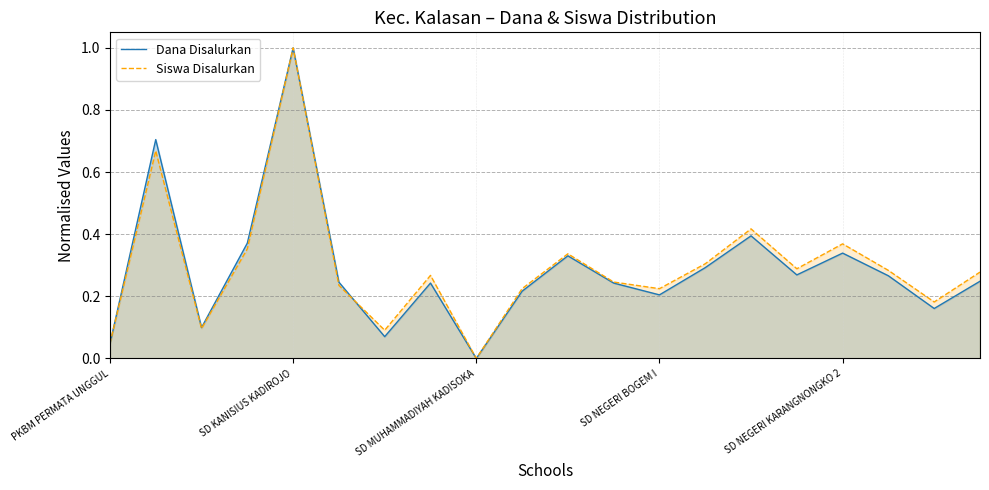

At which category is the sum across all series the highest?

SD KANISIUS KADIROJO